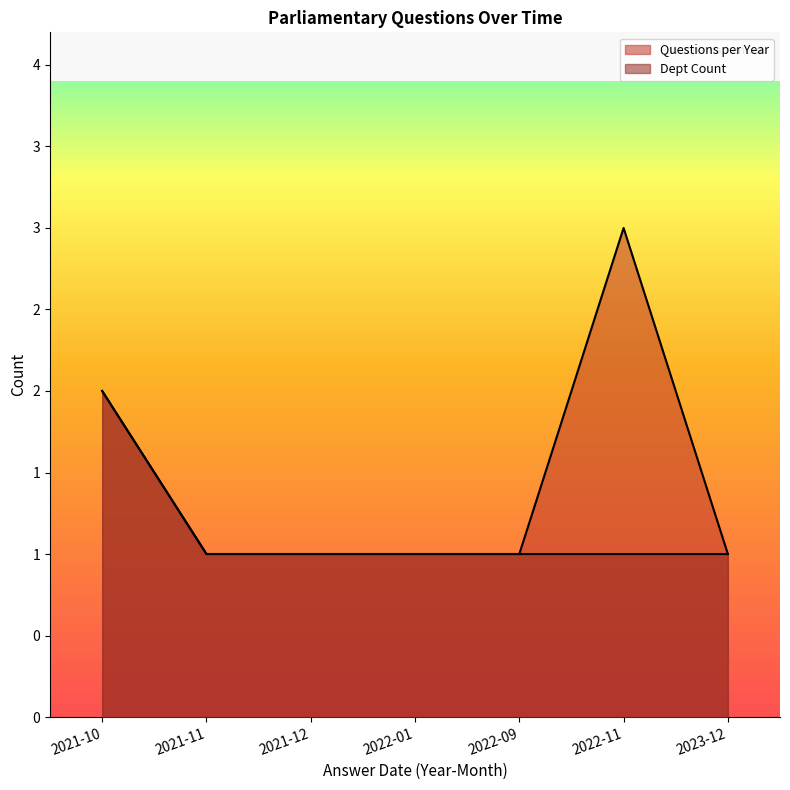

What position from the left is 2021-11?

2